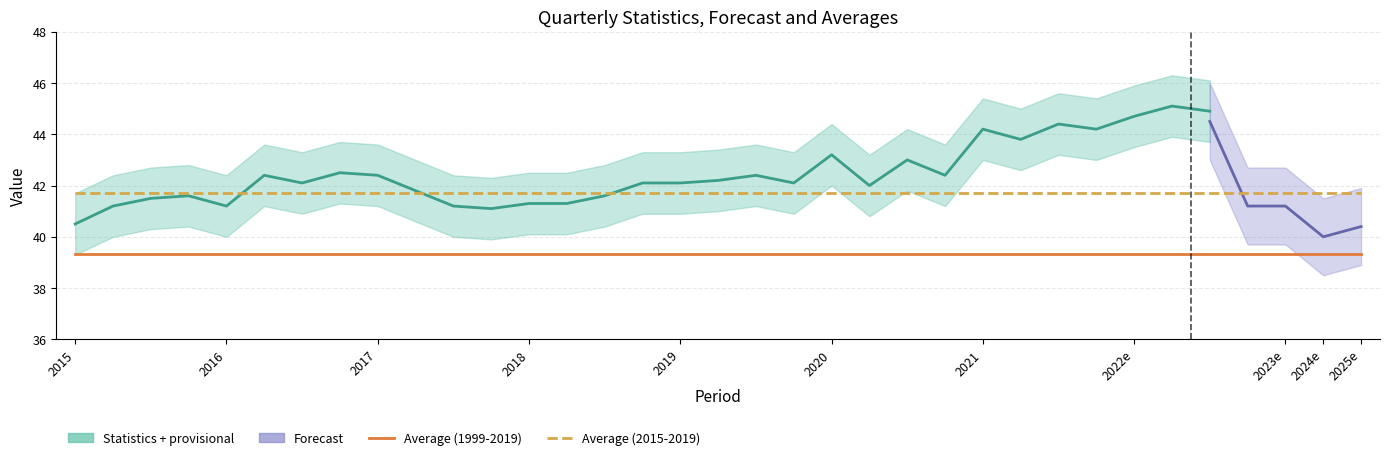

Which category has the lowest value in the Average (1999-2019) series?

2015